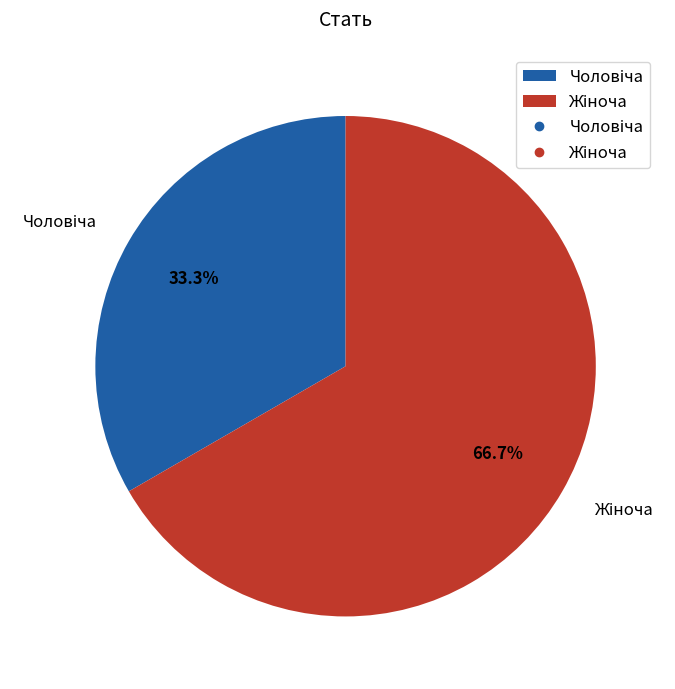

How many slices are in this pie chart?

2